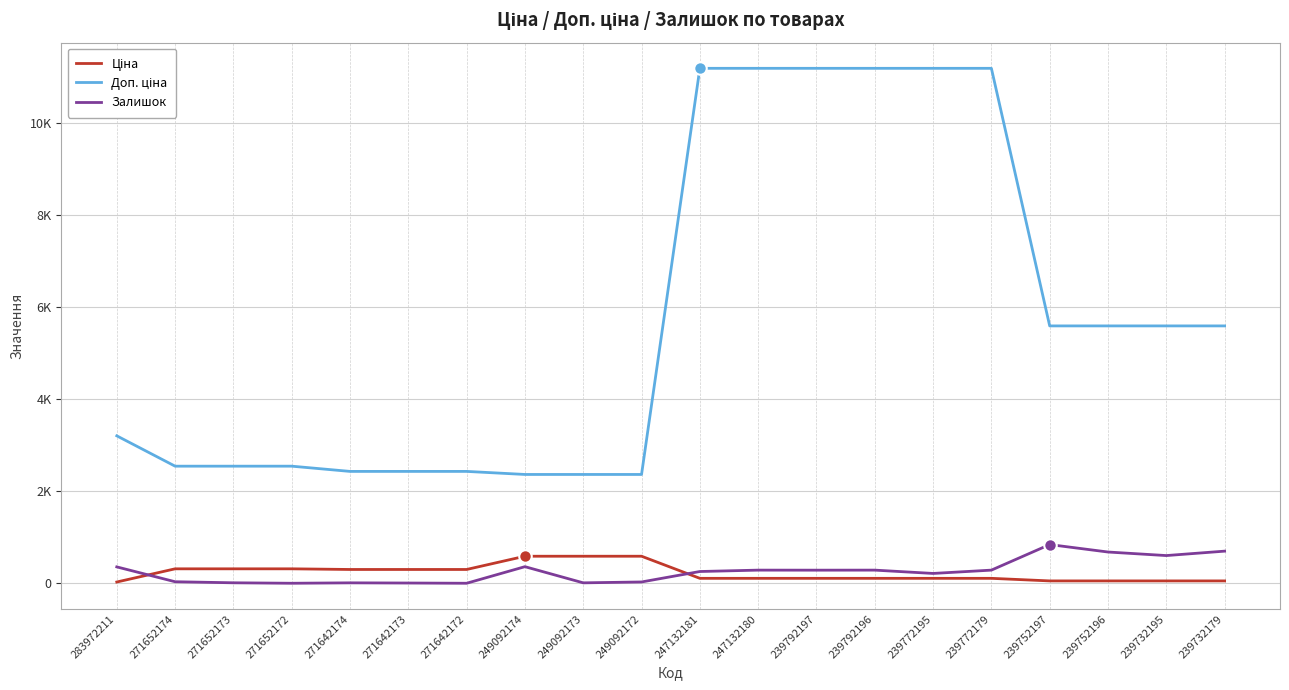

Rank the categories by Залишок value from lowest to highest.

271652172, 271642172, 271642173, 271642174, 249092173, 271652173, 249092172, 271652174, 239772195, 247132181, 239792197, 247132180, 239792196, 239772179, 283972211, 249092174, 239732195, 239752196, 239732179, 239752197